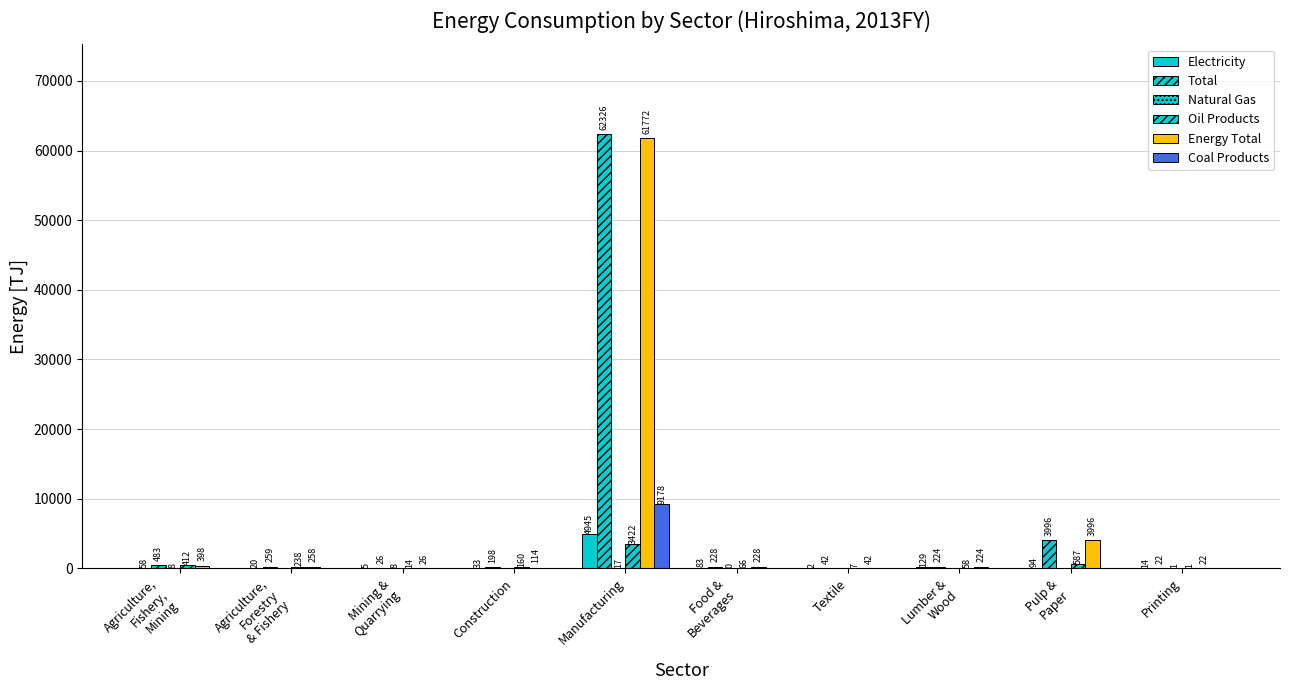

How many groups of bars are there?

10